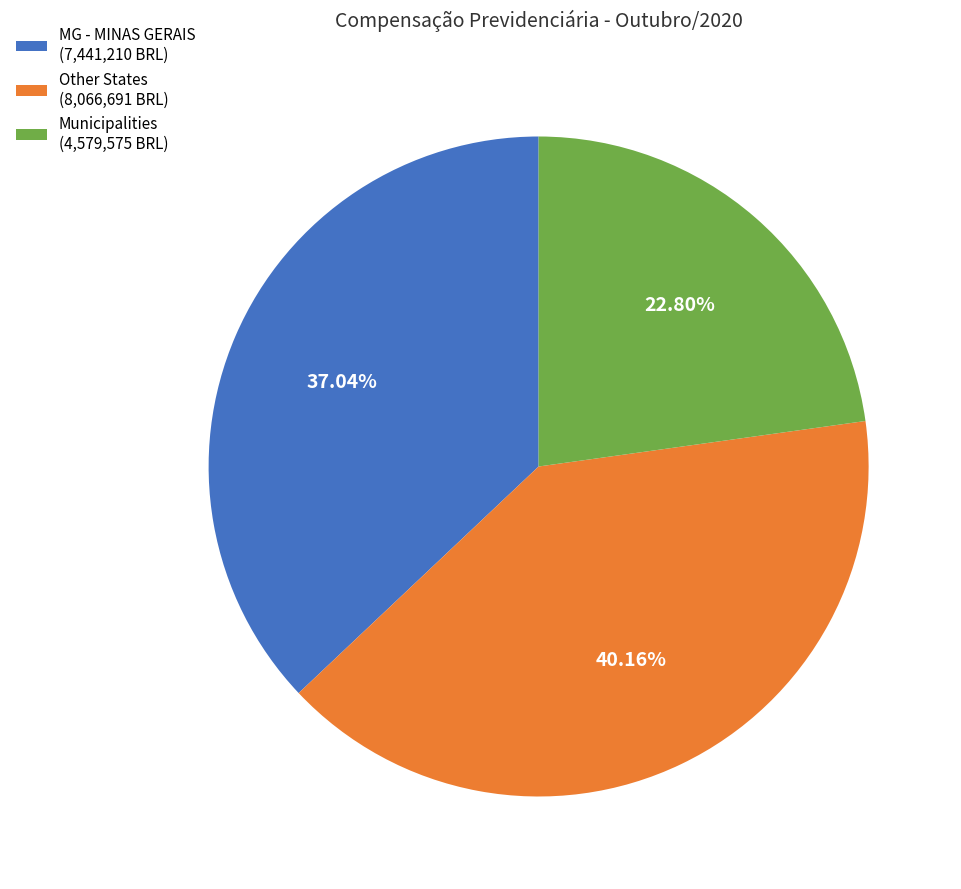

Rank the categories by value from lowest to highest.

Municipalities (4,579,575 BRL), MG - MINAS GERAIS (7,441,210 BRL), Other States (8,066,691 BRL)